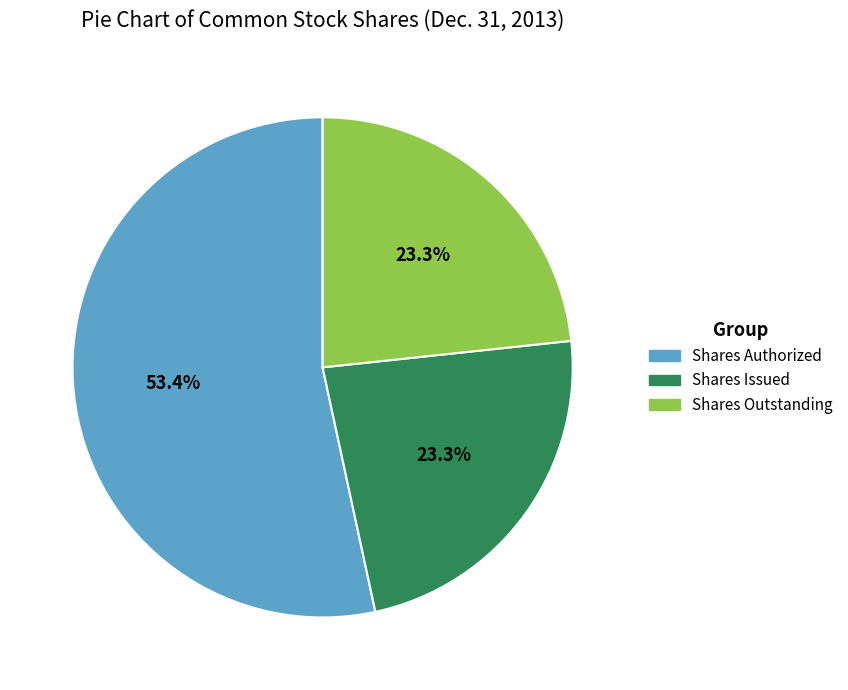

How many slices are in this pie chart?

3